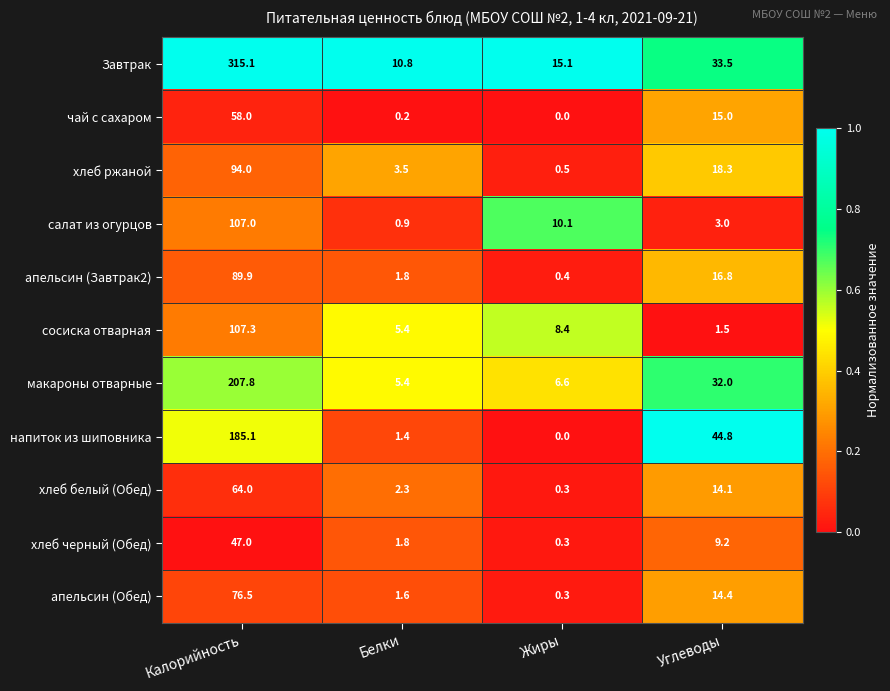

At which category does the chart reach its minimum across all series?

Жиры